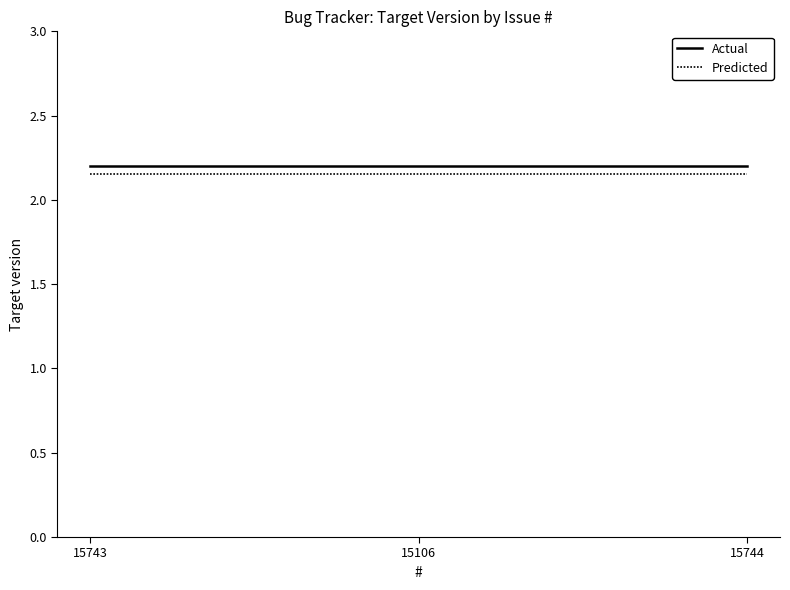

What position from the right is 15744?

1